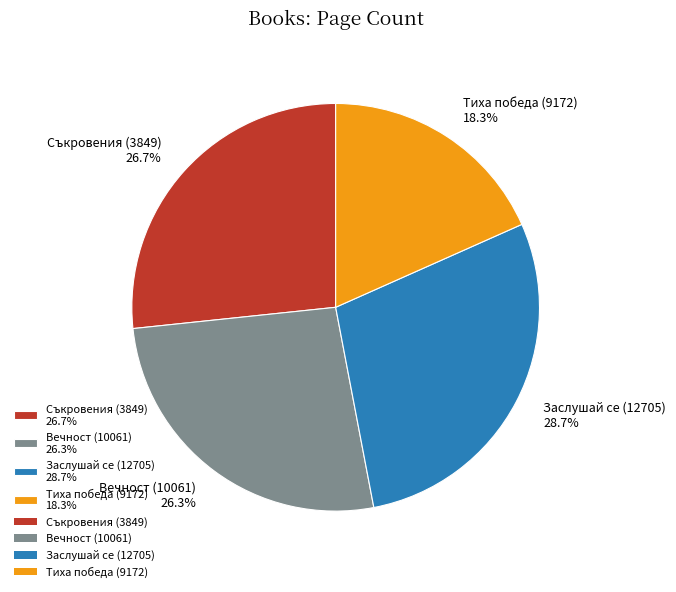

What percentage is NOT represented by Съкровения (3849)?

73.3%